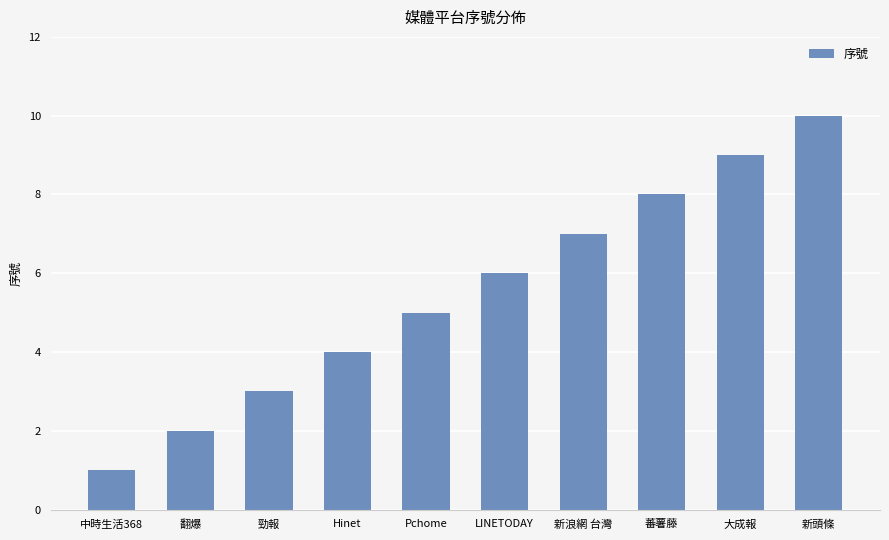

What is the label of the 1st bar from the right?

新頭條